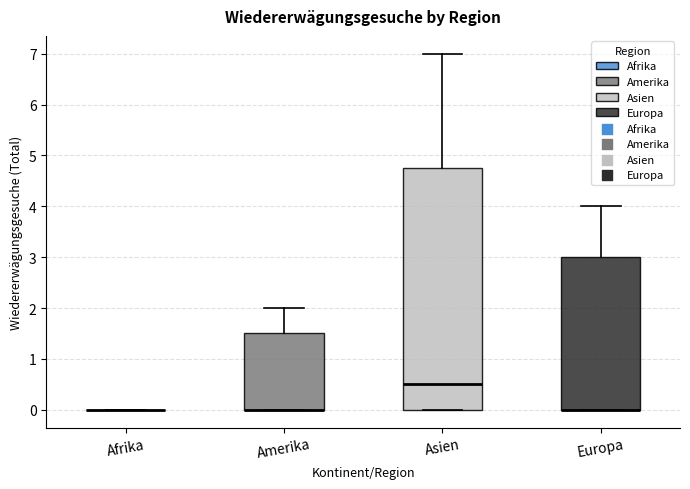

Which box is the tallest, from its lower edge to its upper edge?

Asien